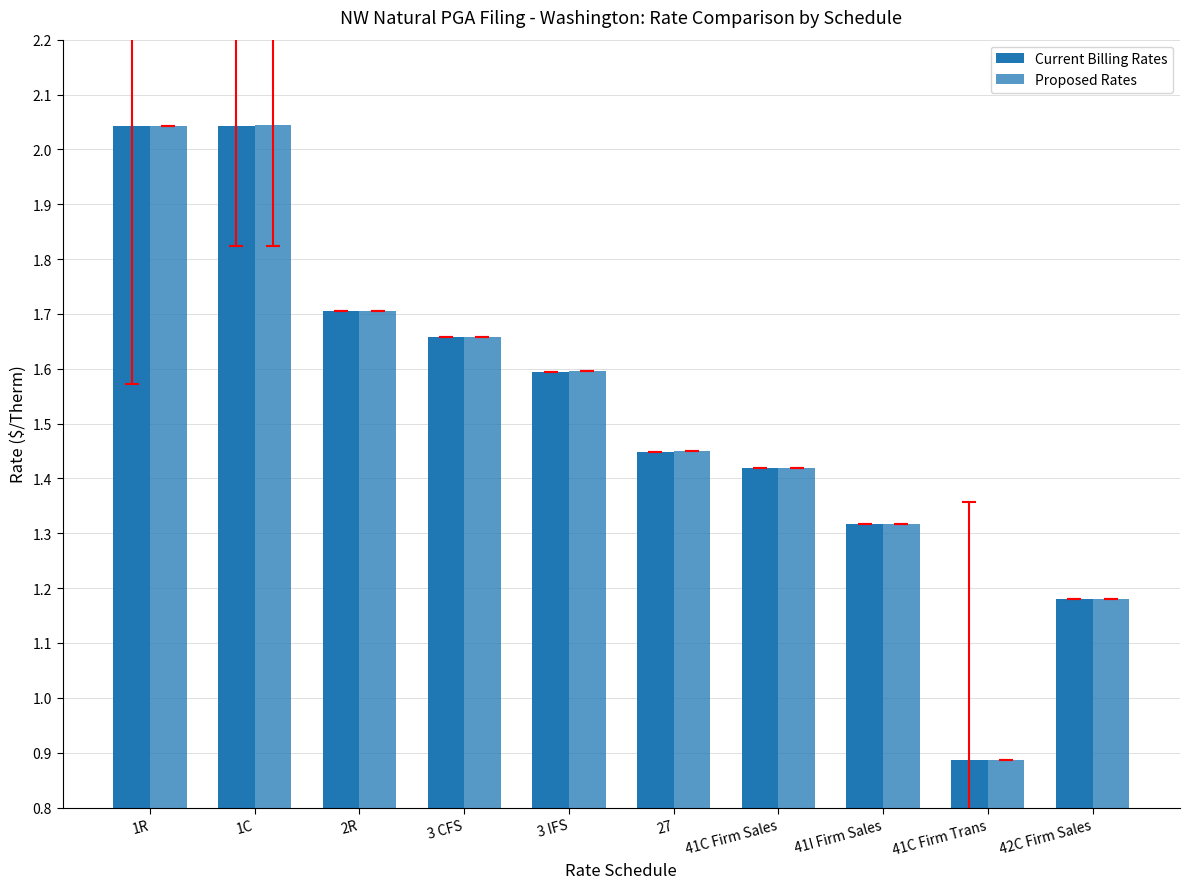

The value of Current Billing Rates at 3 IFS is 0.9. True or false?

False